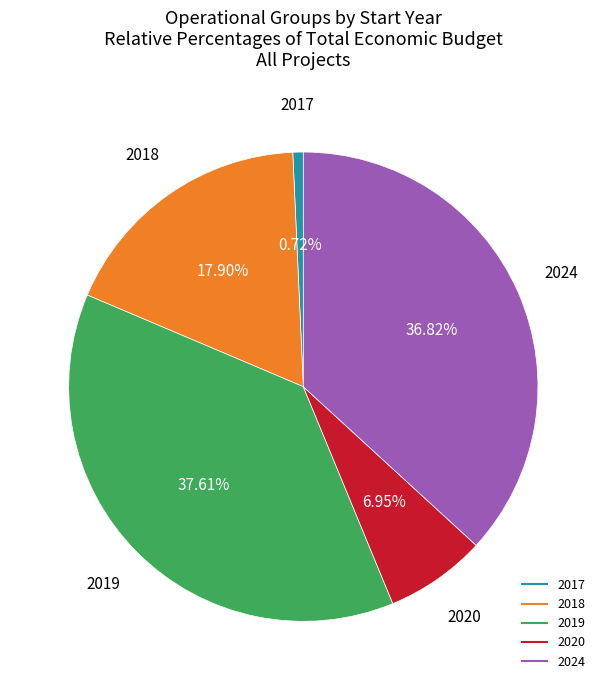

Does any single category account for the majority?

No